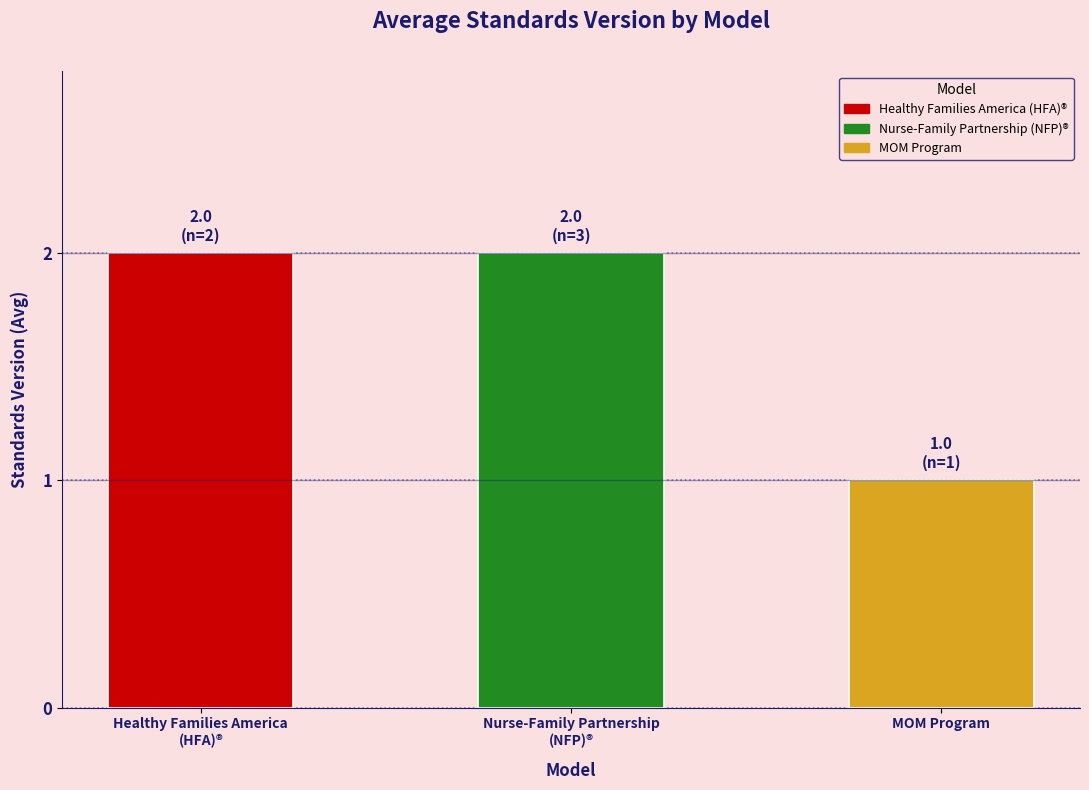

What is the average value?

2